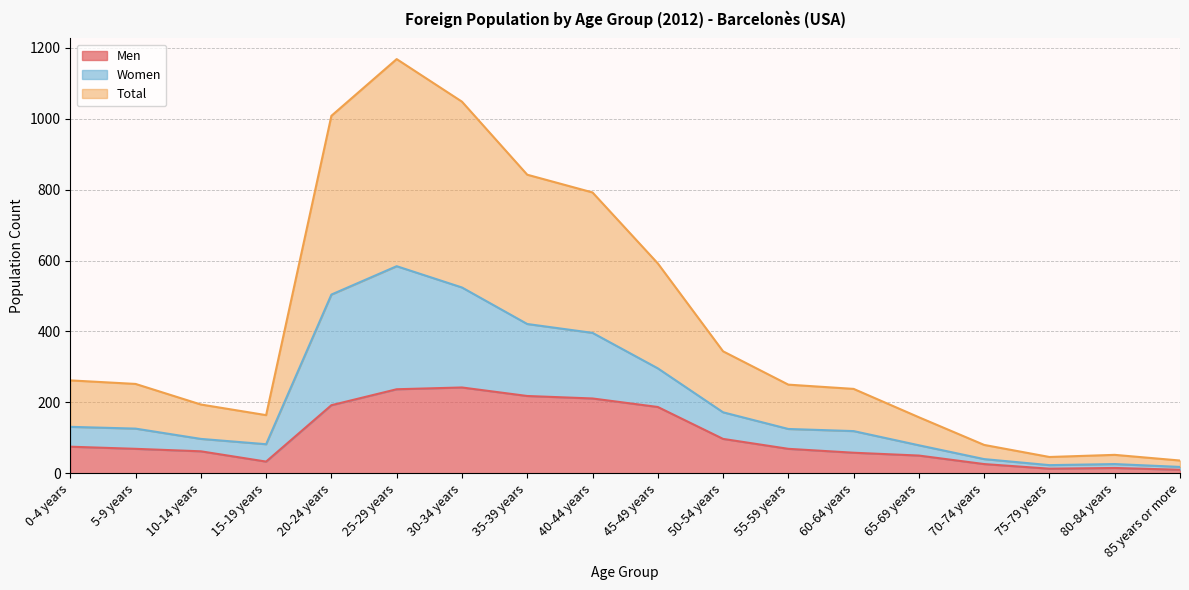

Which label corresponds to the smallest value in the chart?

85 years or more